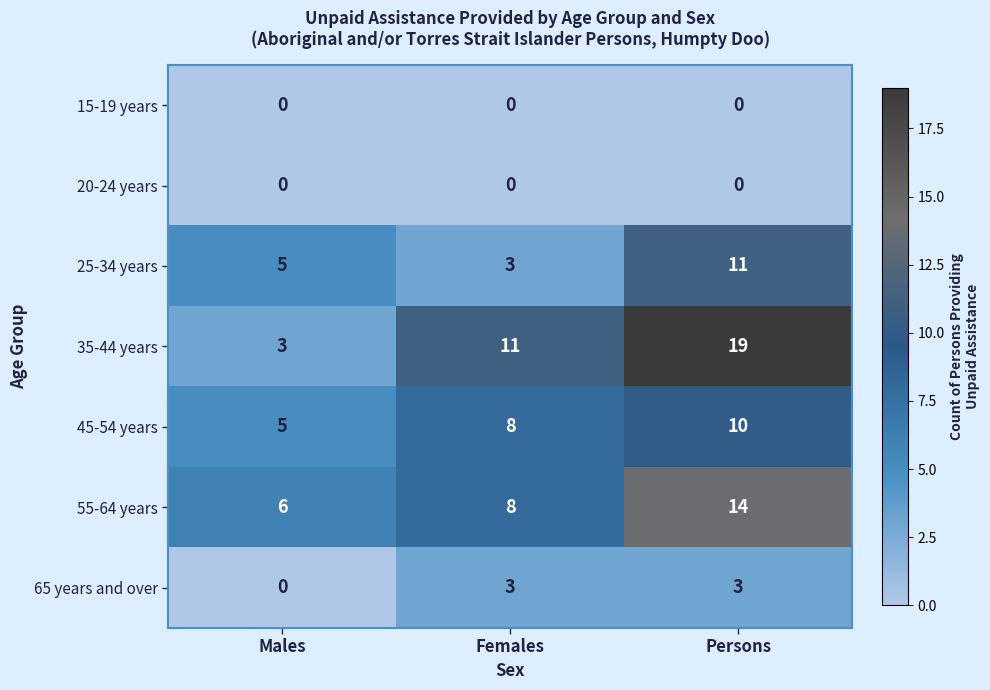

What is the spread (max minus min) of values at Persons?

19